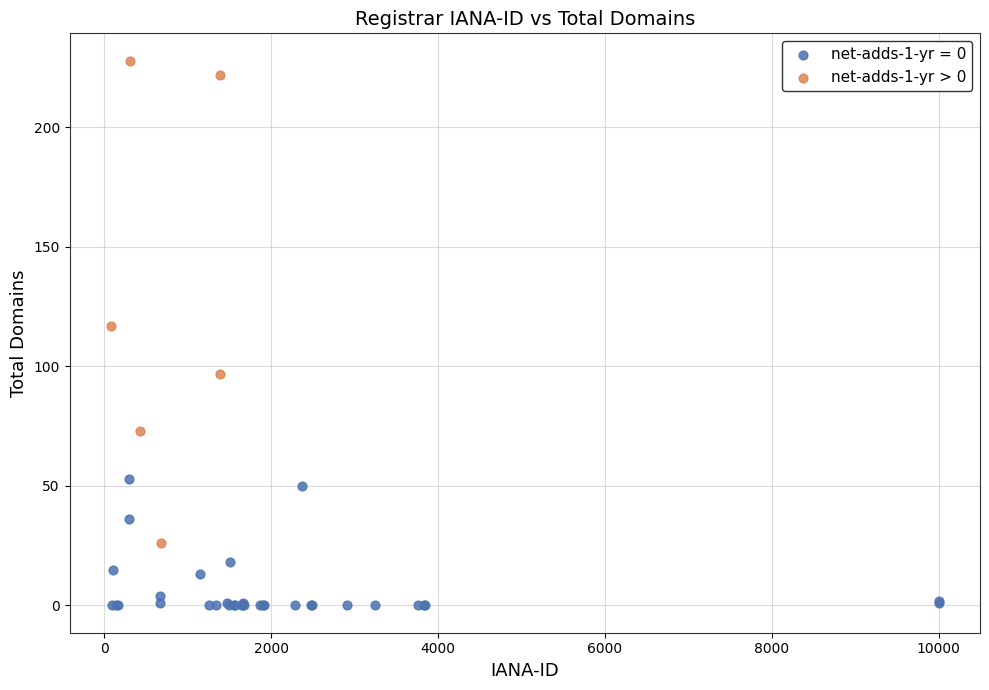

Which series has the largest Y range (max minus min)?

net-adds-1-yr > 0